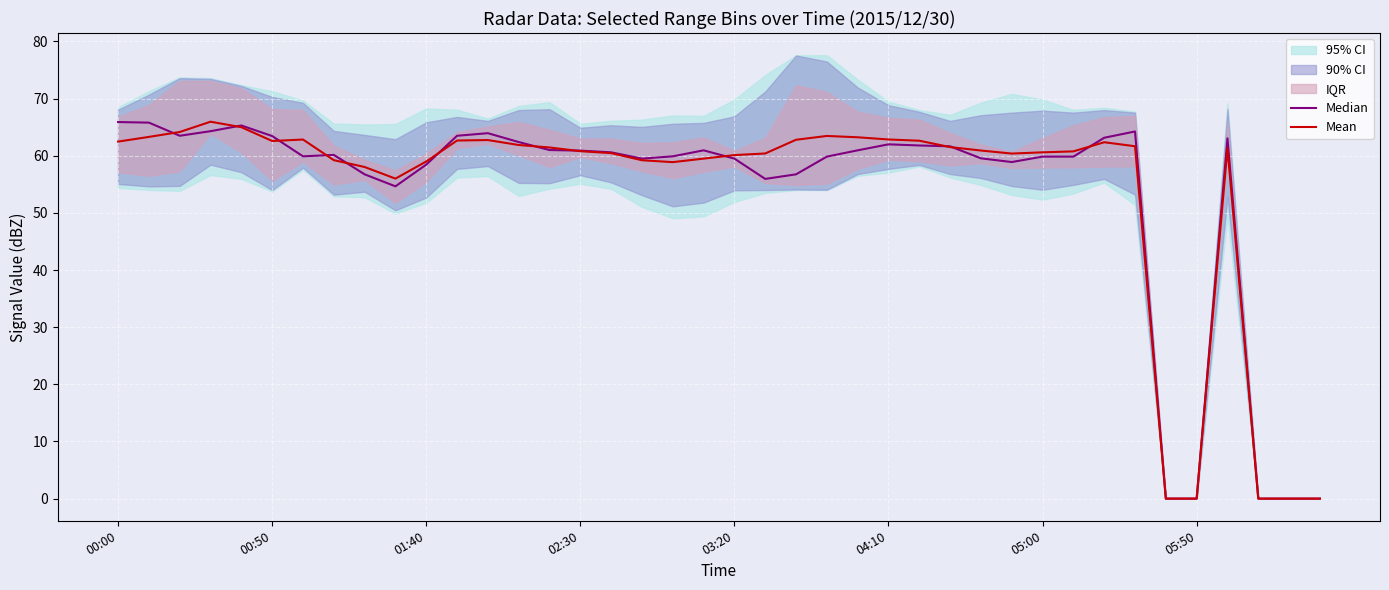

The Mean series shows 0.0 at 05:50. True or false?

True